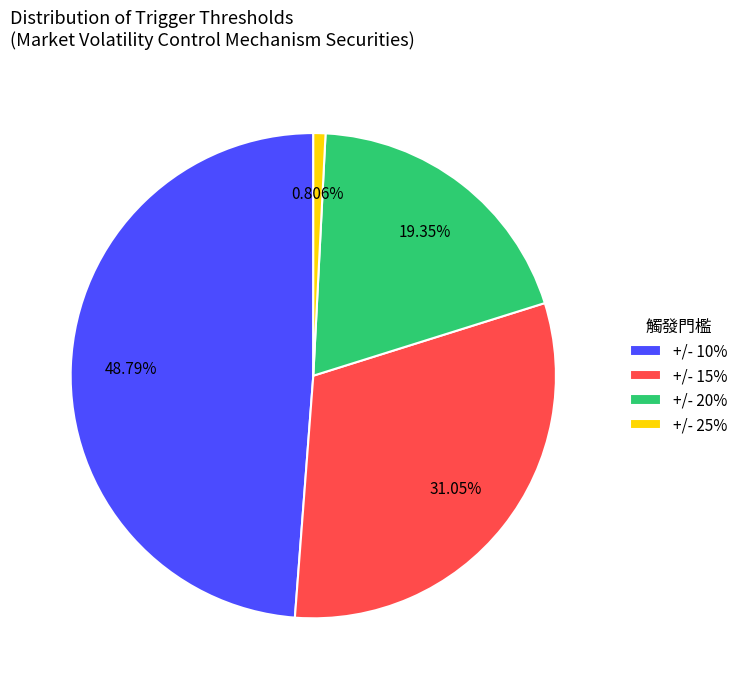

Which slice is the largest?

+/- 10%